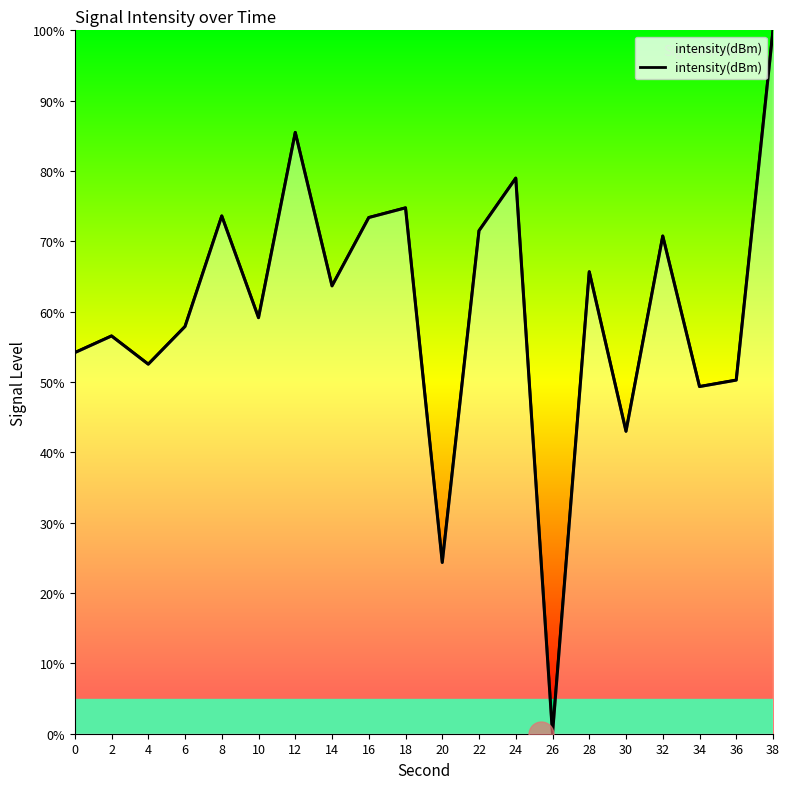

What is the change in value from 0 to 30?

-11.2